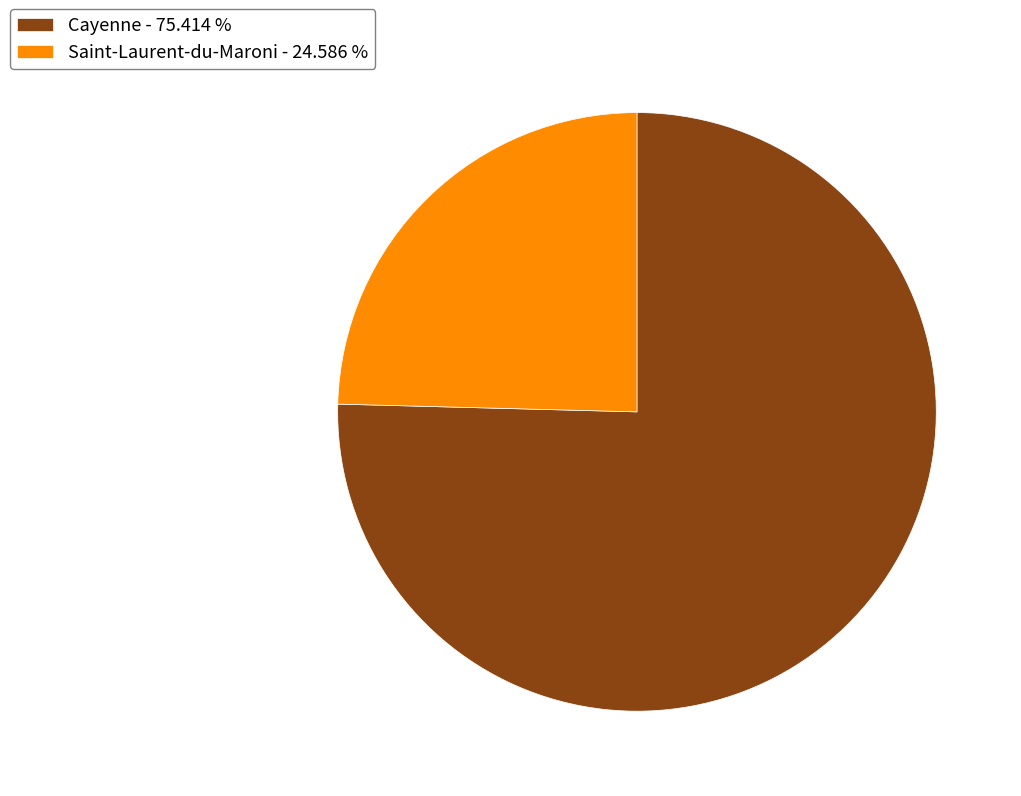

Does any single category account for the majority?

Yes